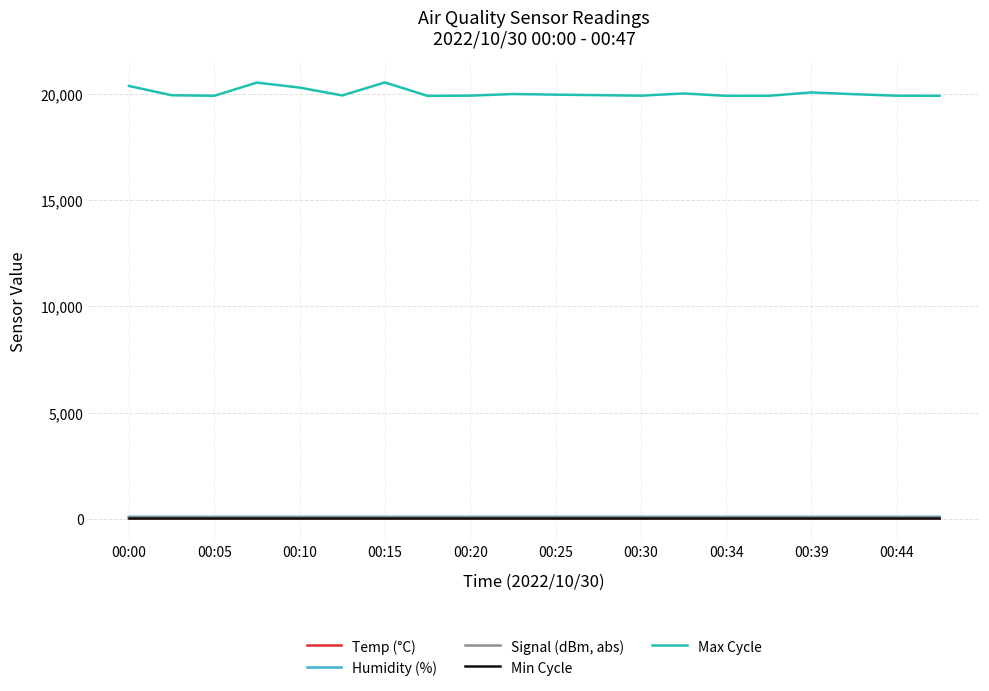

Rank the series by their maximum value, from lowest to highest.

Temp (°C), Min Cycle, Signal (dBm, abs), Humidity (%), Max Cycle